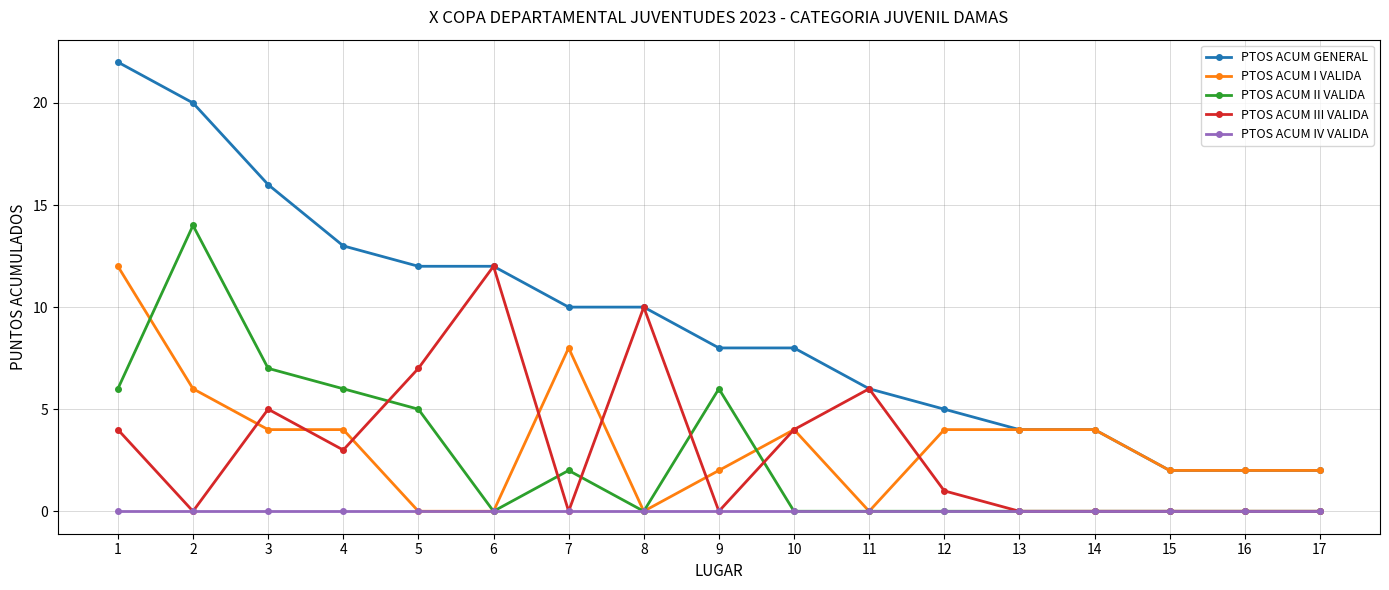

Reading right to left, extract all data points from this chart.

PTOS ACUM GENERAL: 17=2	16=2	15=2	14=4	13=4	12=5	11=6	10=8	9=8	8=10	7=10	6=12	5=12	4=13	3=16	2=20	1=22
PTOS ACUM I VALIDA: 17=2	16=2	15=2	14=4	13=4	12=4	11=0	10=4	9=2	8=0	7=8	6=0	5=0	4=4	3=4	2=6	1=12
PTOS ACUM II VALIDA: 17=0	16=0	15=0	14=0	13=0	12=0	11=0	10=0	9=6	8=0	7=2	6=0	5=5	4=6	3=7	2=14	1=6
PTOS ACUM III VALIDA: 17=0	16=0	15=0	14=0	13=0	12=1	11=6	10=4	9=0	8=10	7=0	6=12	5=7	4=3	3=5	2=0	1=4
PTOS ACUM IV VALIDA: 17=0	16=0	15=0	14=0	13=0	12=0	11=0	10=0	9=0	8=0	7=0	6=0	5=0	4=0	3=0	2=0	1=0